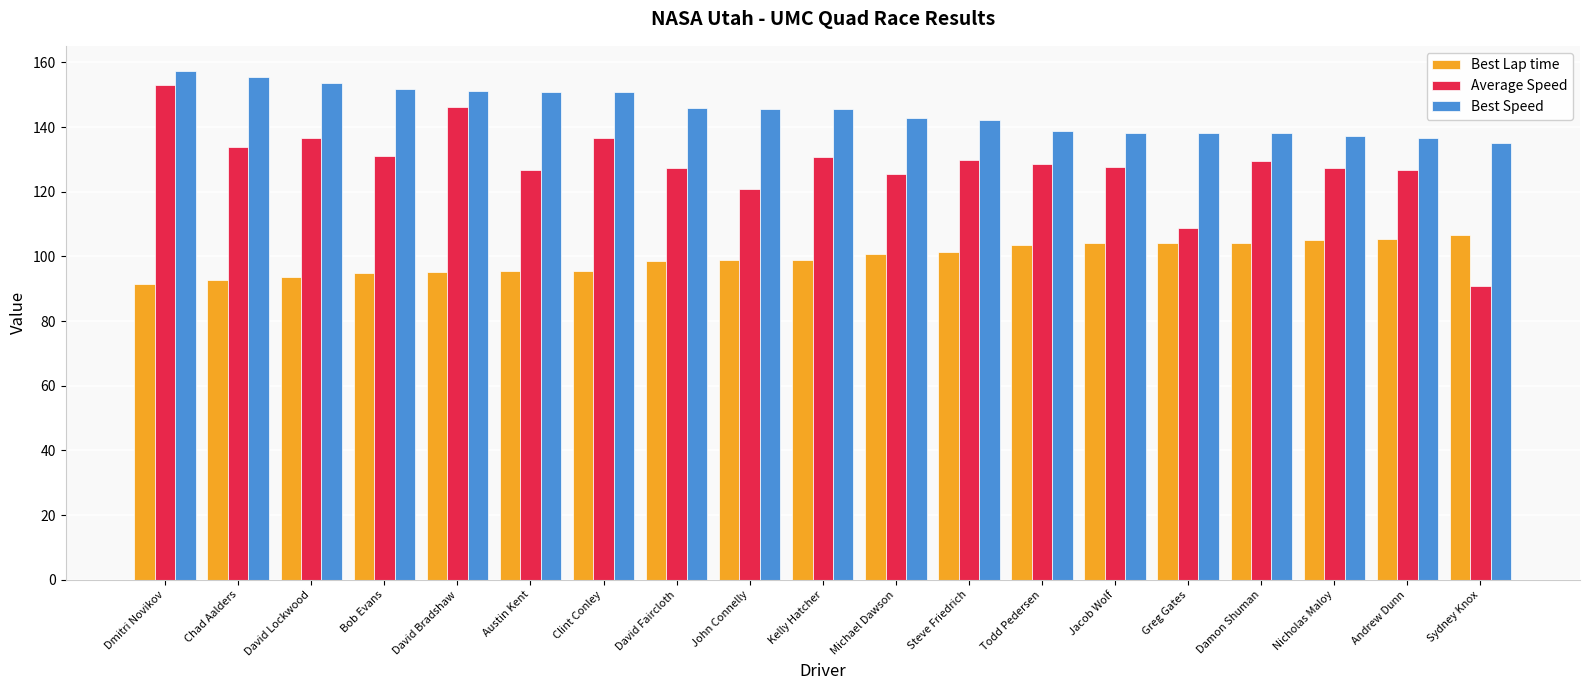

Which series has the widest spread of values?

Average Speed